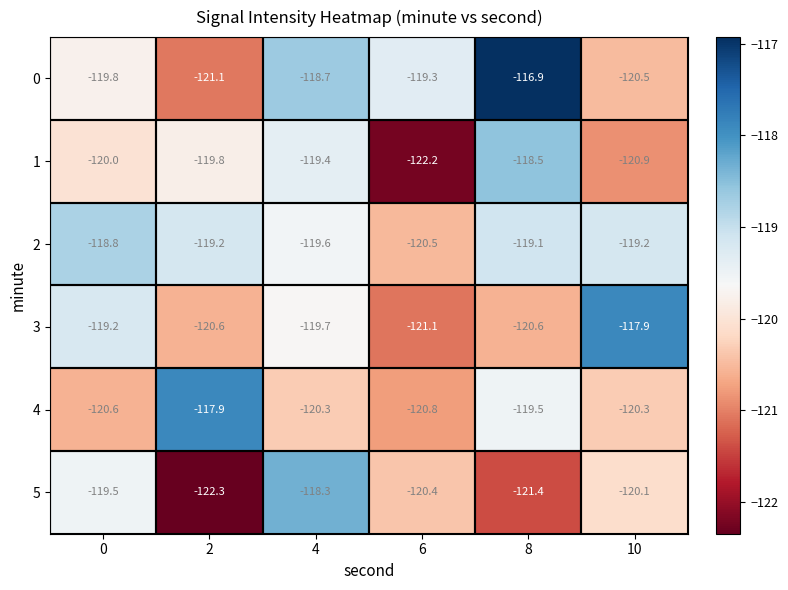

What is the sum of all 3 values?

-719.1